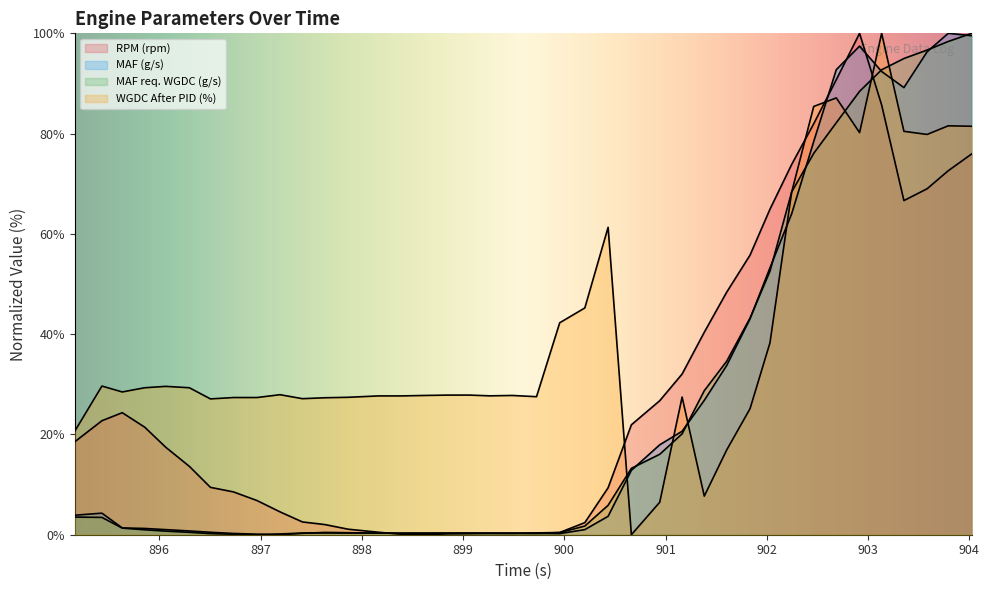

What is the sum of all MAF (g/s) values?

1040.1